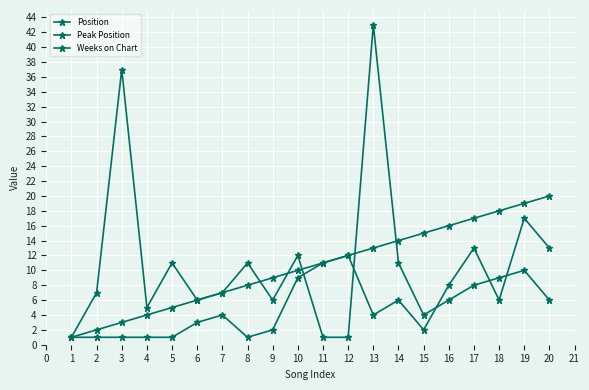

What is the approximate value of Position at 12?

12